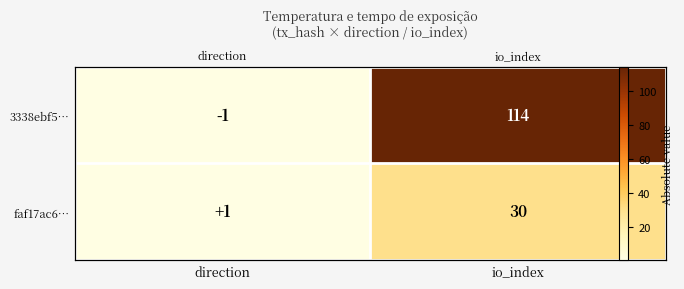

What is the spread (max minus min) of values at io_index?

84